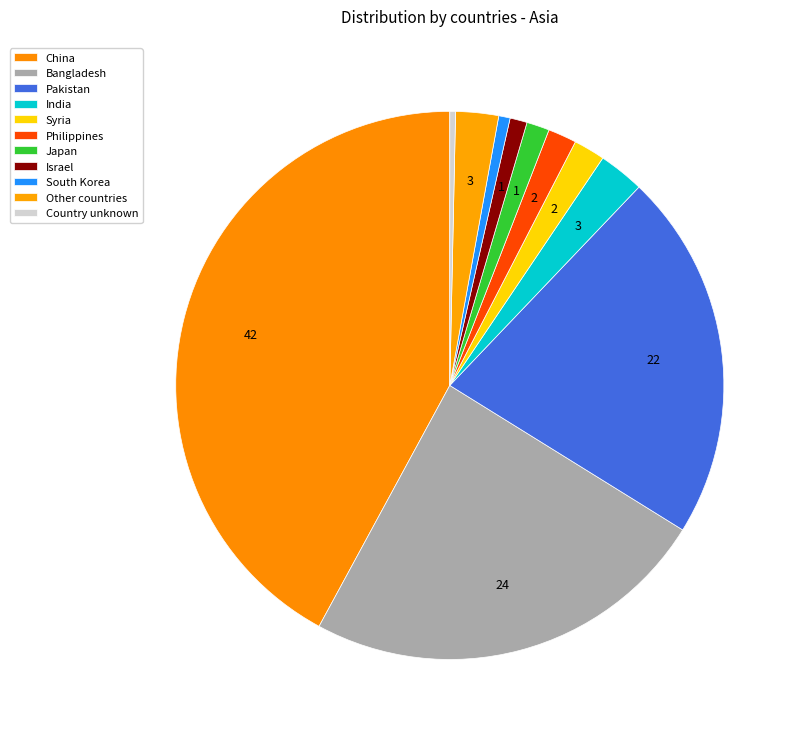

Is Other countries the majority of the pie?

No